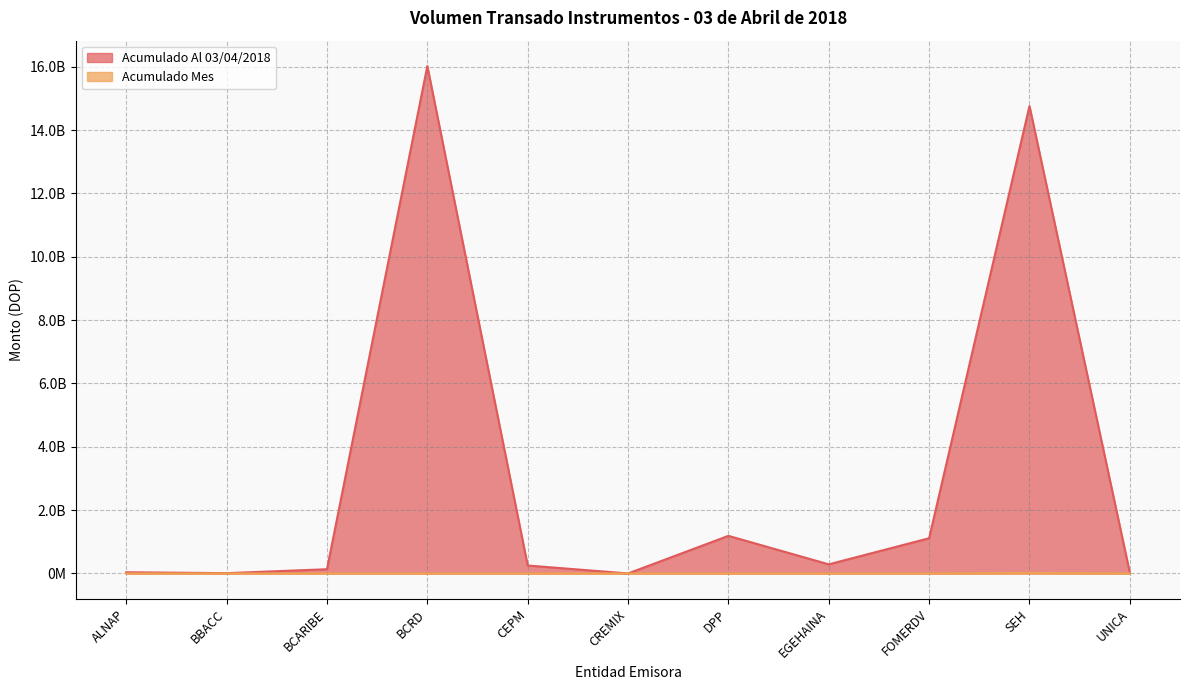

True or false: Acumulado Al 03/04/2018 and Acumulado Mes cross at least once.

False